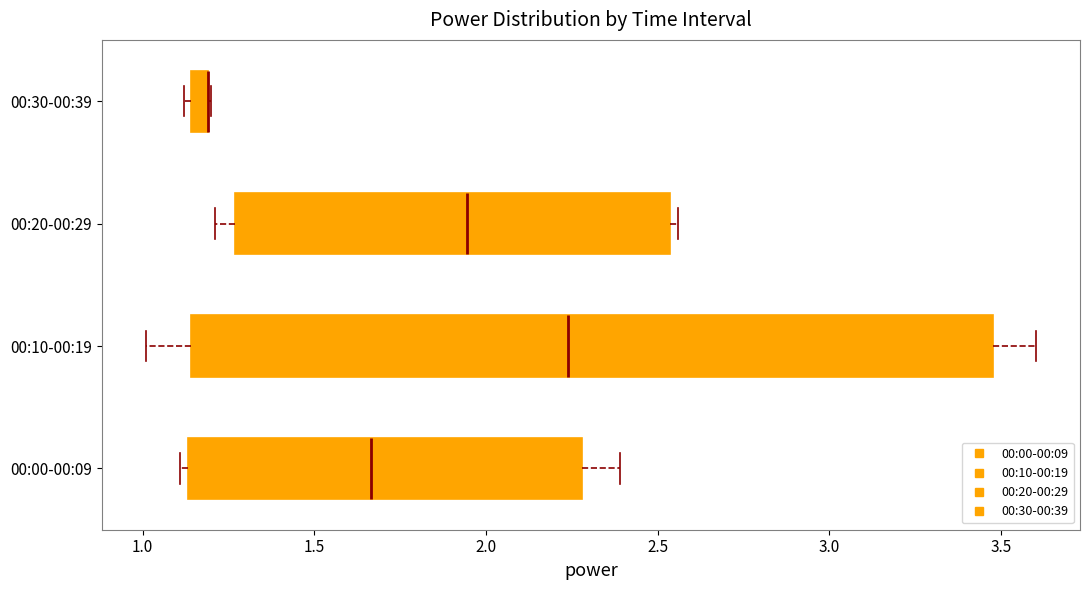

Comparing the boxes themselves (not the whiskers), which one is the widest?

00:10-00:19